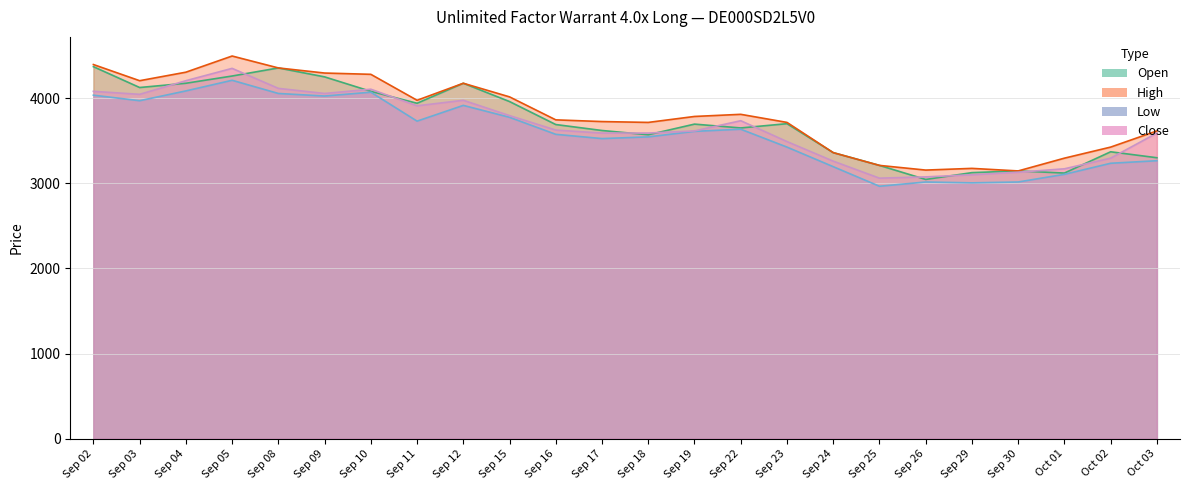

Count the number of categories in the chart.

24